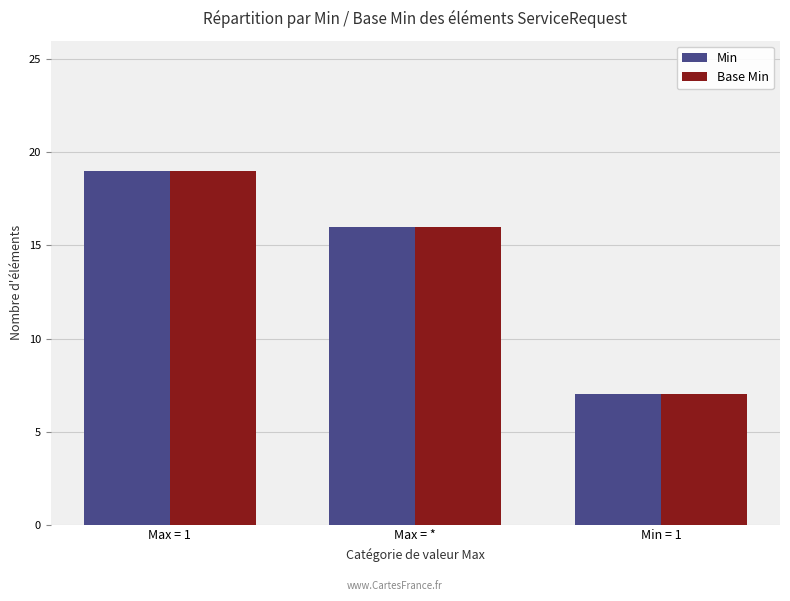

At which label does Base Min reach its minimum?

Min = 1